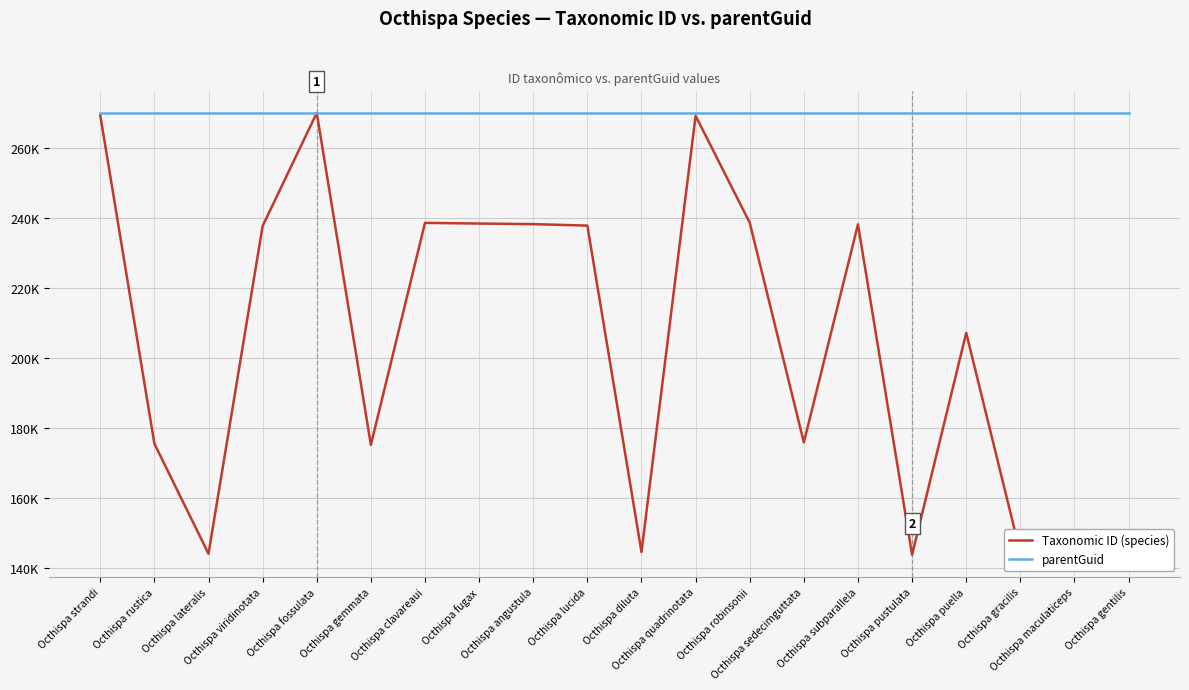

What is the label of the 13th point from the left?

Octhispa robinsonii